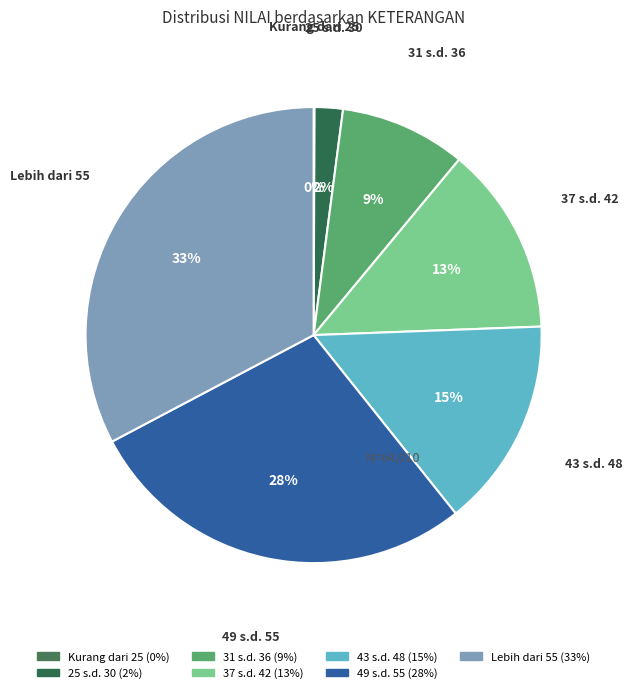

What is the largest slice in the pie chart?

Lebih dari 55